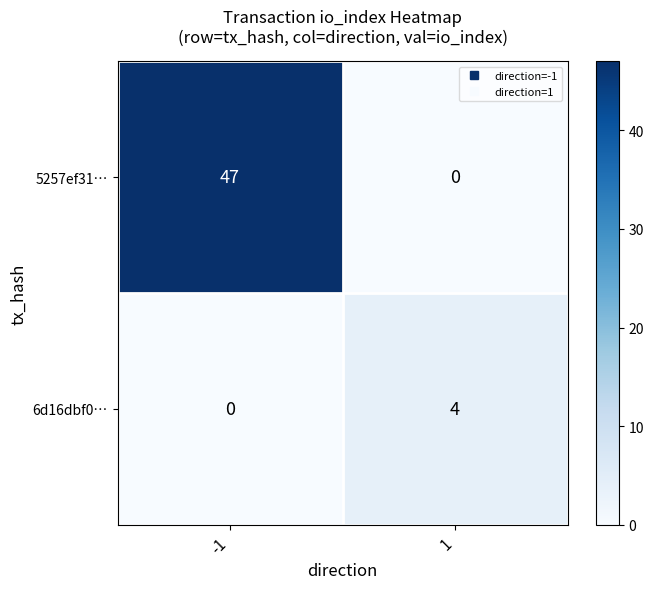

Is the value of 6d16dbf0… at -1 greater than the value of 5257ef31… at -1?

No